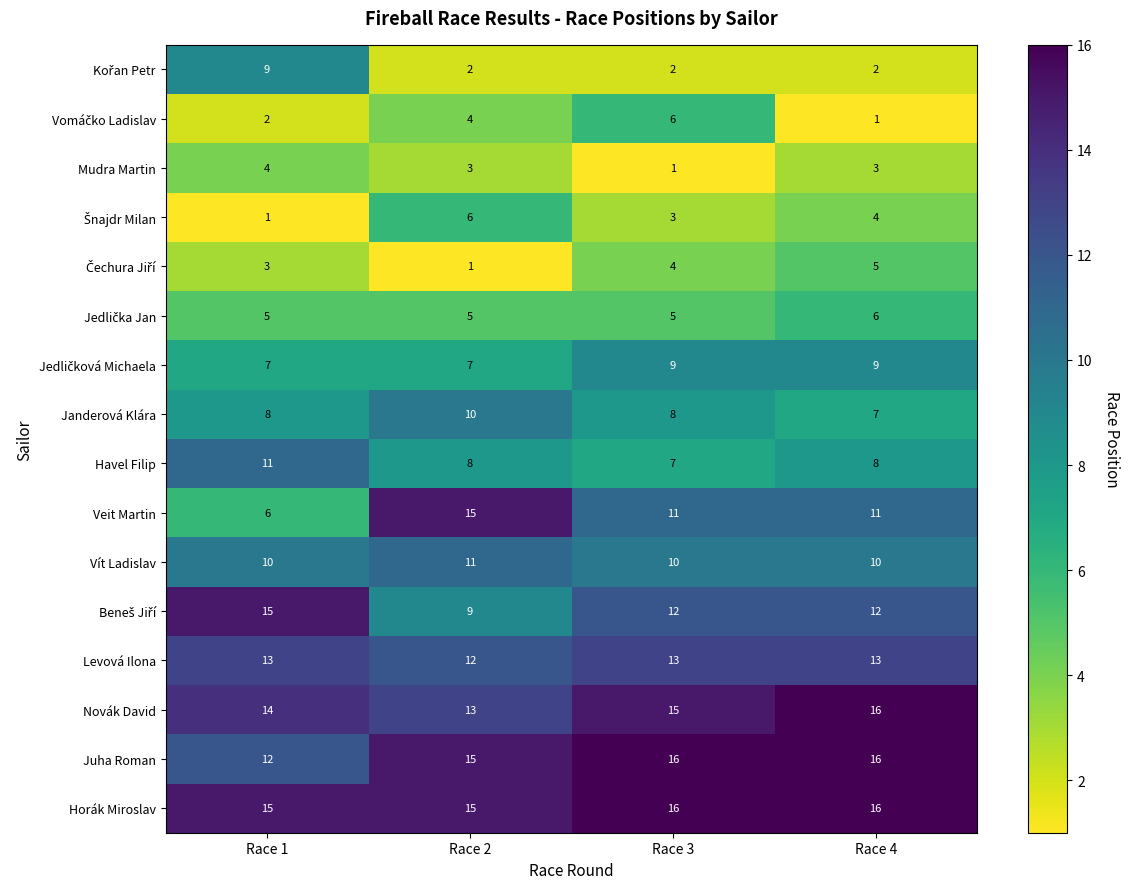

What is the minimum value for Horák Miroslav?

15